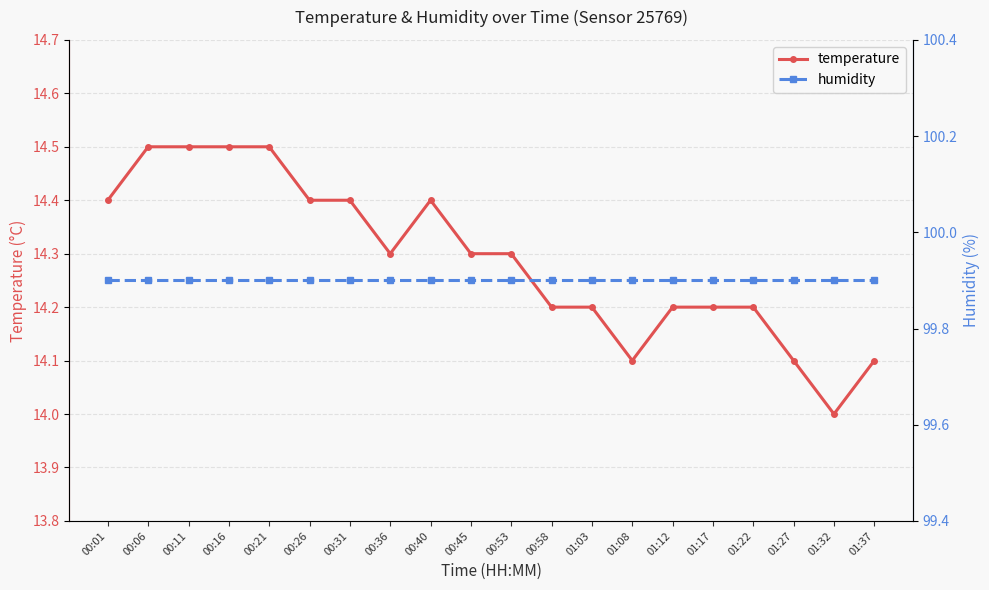

True or false: temperature and humidity cross at least once.

False